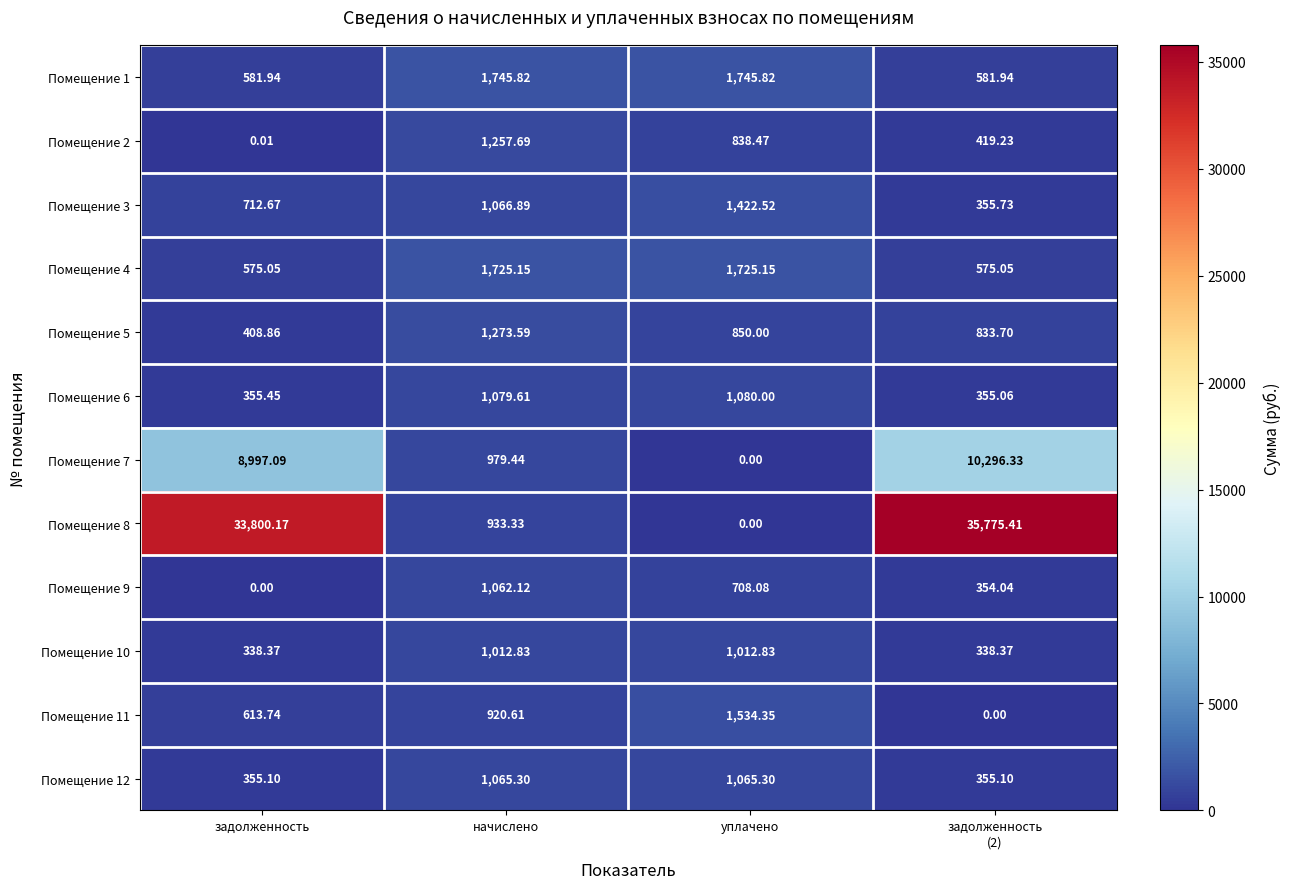

At задолженность
(2), list the series in order from smallest to largest.

Помещение 11, Помещение 10, Помещение 9, Помещение 6, Помещение 12, Помещение 3, Помещение 2, Помещение 4, Помещение 1, Помещение 5, Помещение 7, Помещение 8